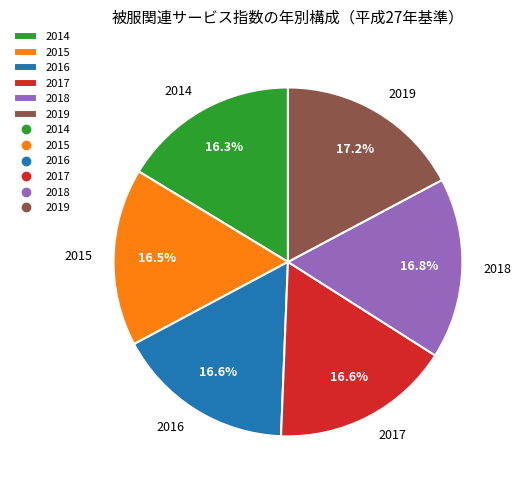

How many slices are in this pie chart?

6